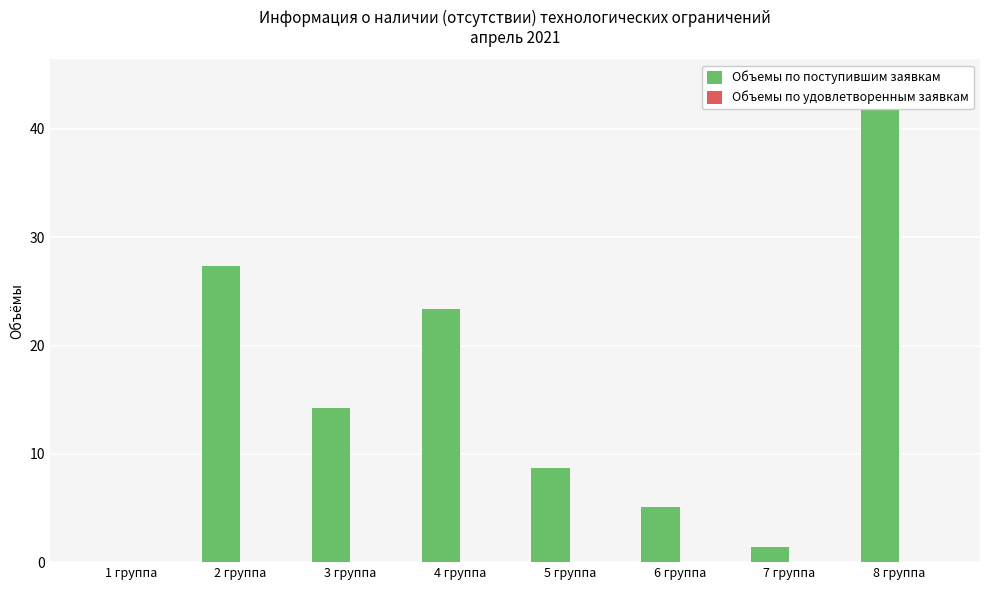

Is it true that Объемы по поступившим заявкам equals 1.4 at 7 группа?

True